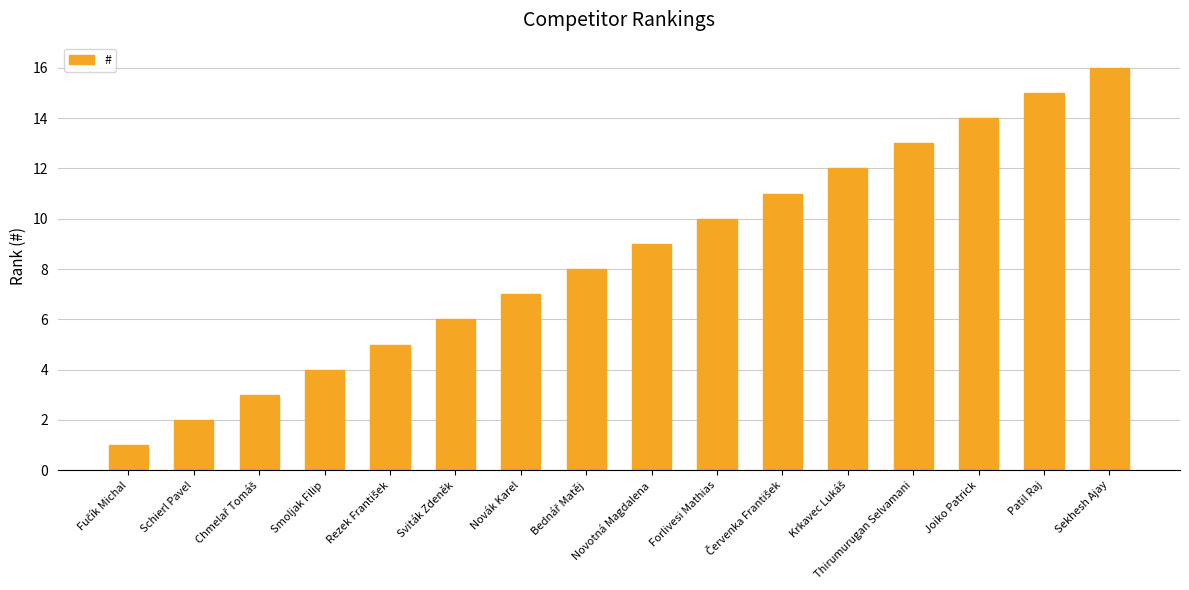

What is the sum of all values?

136